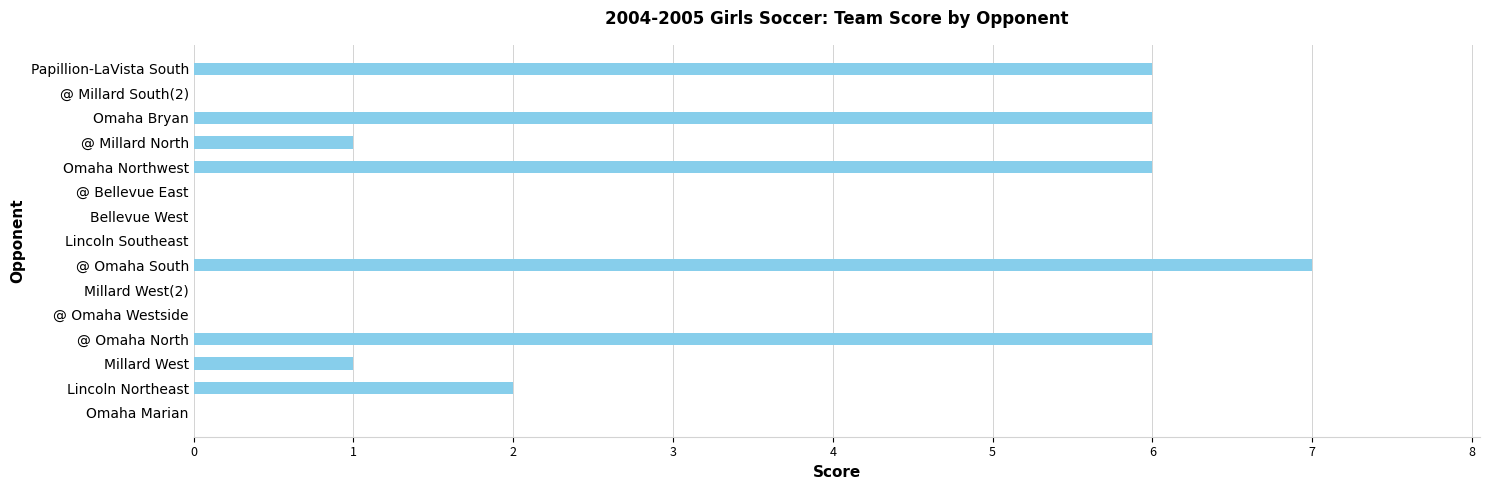

What is the sum of all values?

35